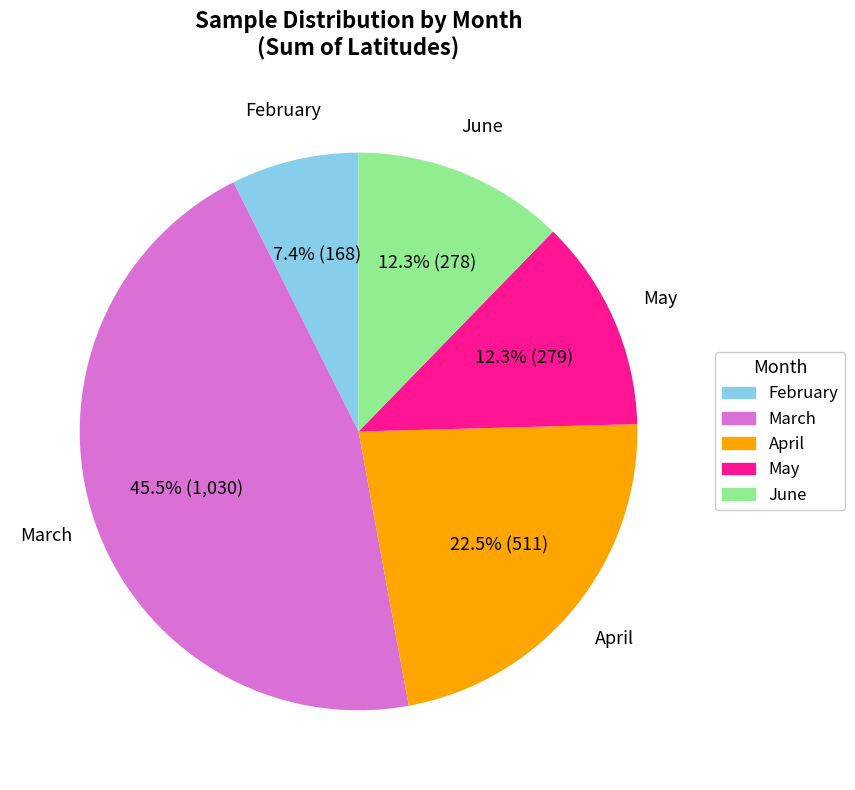

Is June the majority of the pie?

No